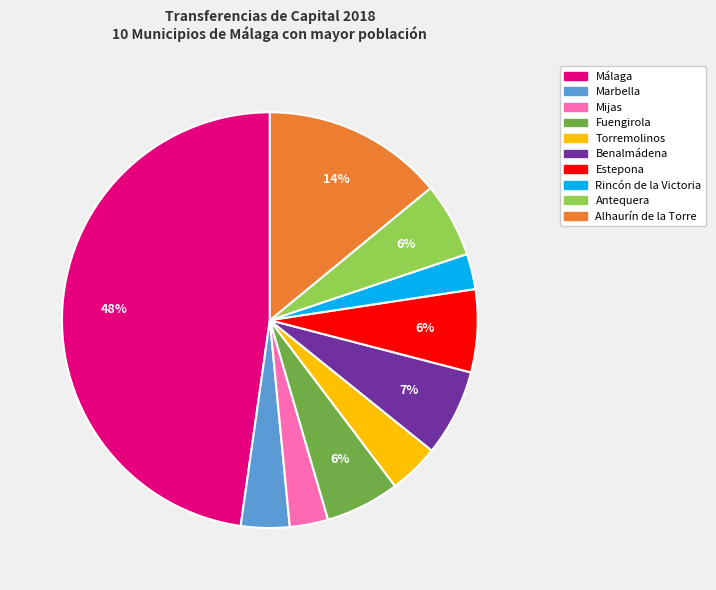

To the nearest percent, what is the difference between the Benalmádena and Málaga slice percentages?

41%